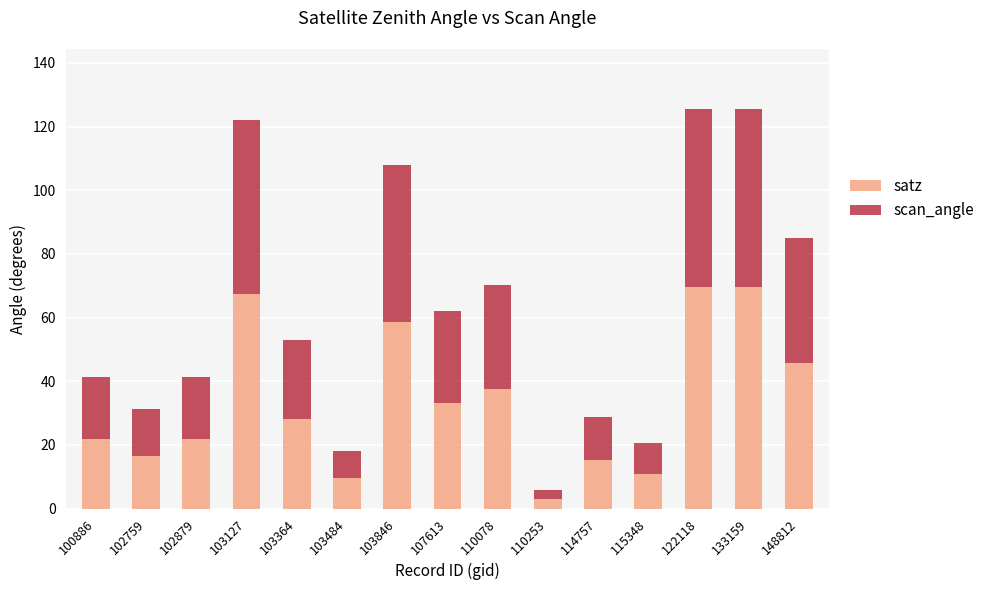

True or false: satz has a value of 51.8 at 107613.

False